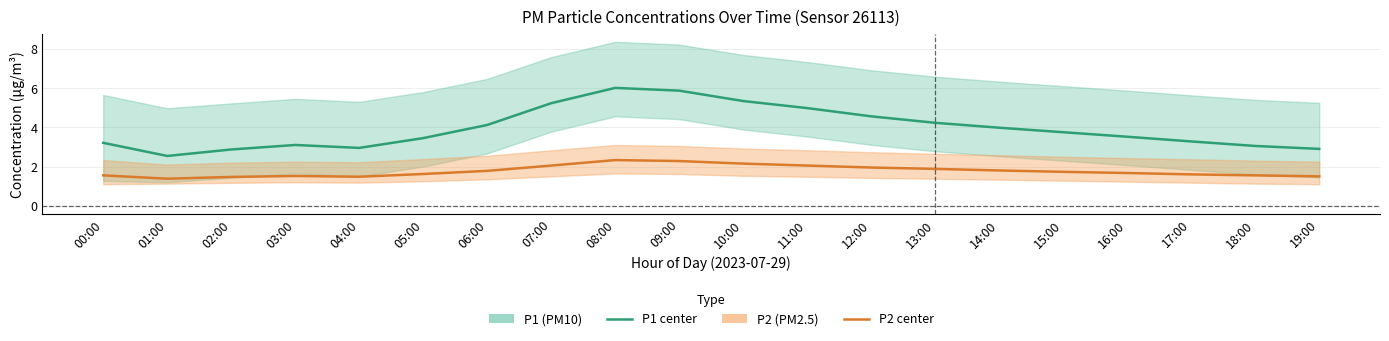

What is the highest value of the P2 (PM2.5) series?

2.3